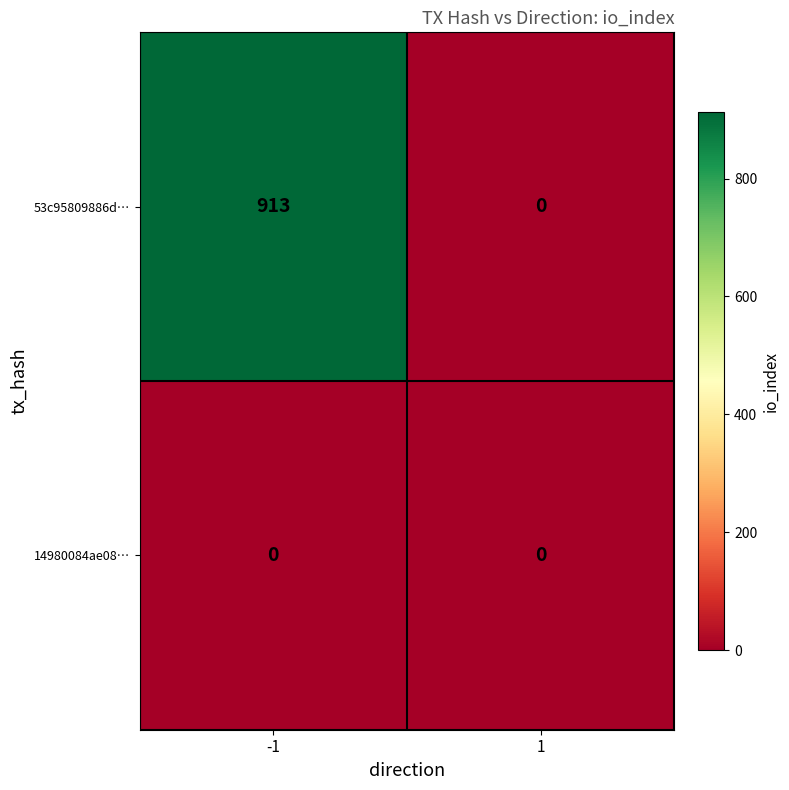

Between -1 and 1, which series saw the biggest shift?

53c95809886d…